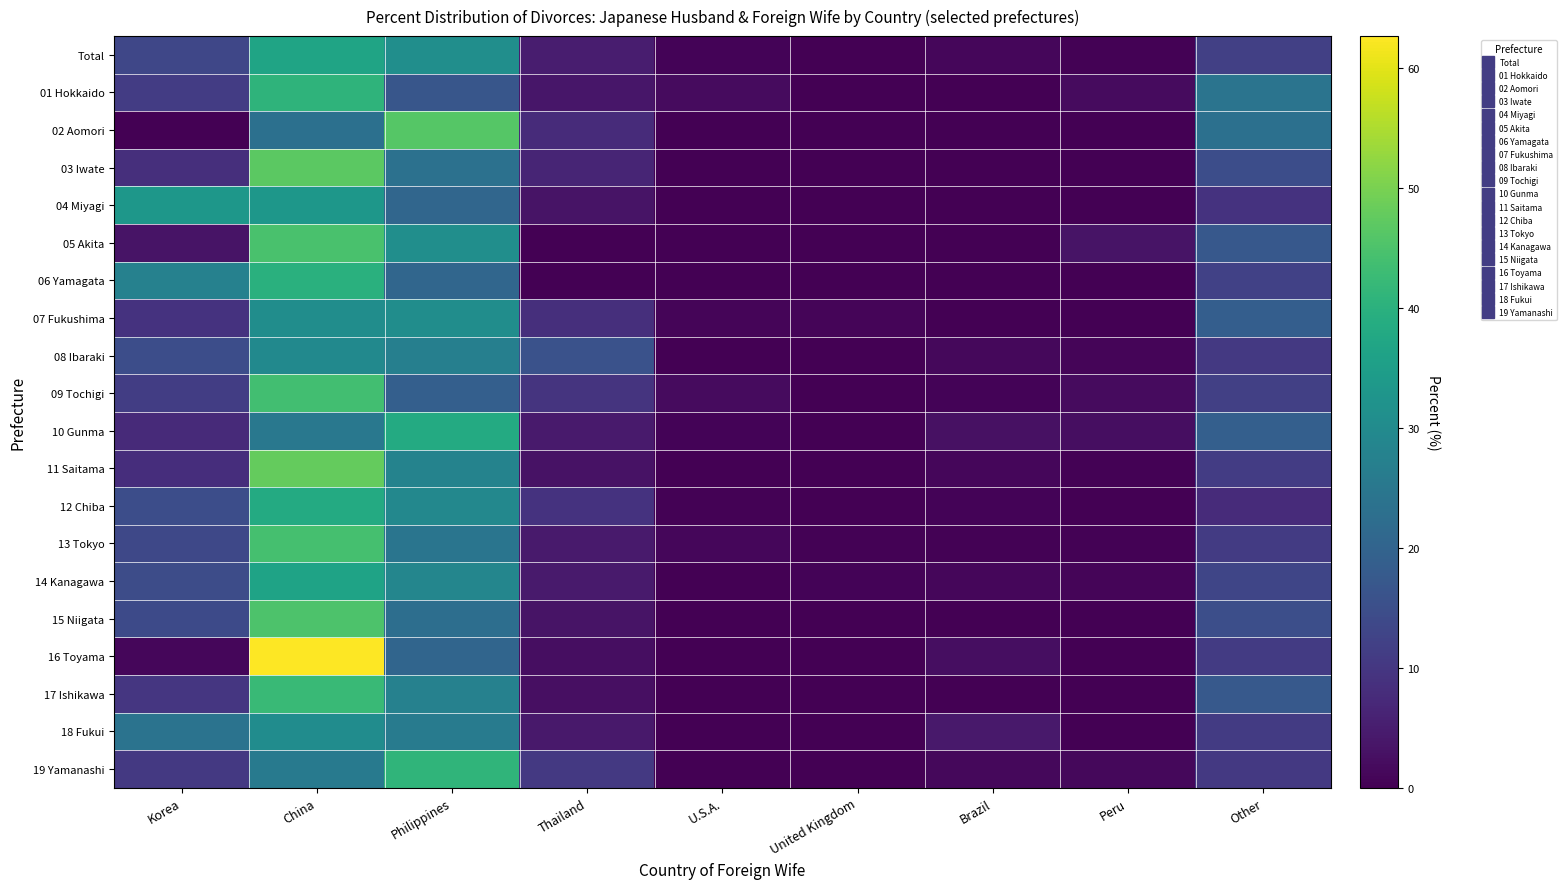

What is the difference between the highest and lowest values at Philippines?

29.5